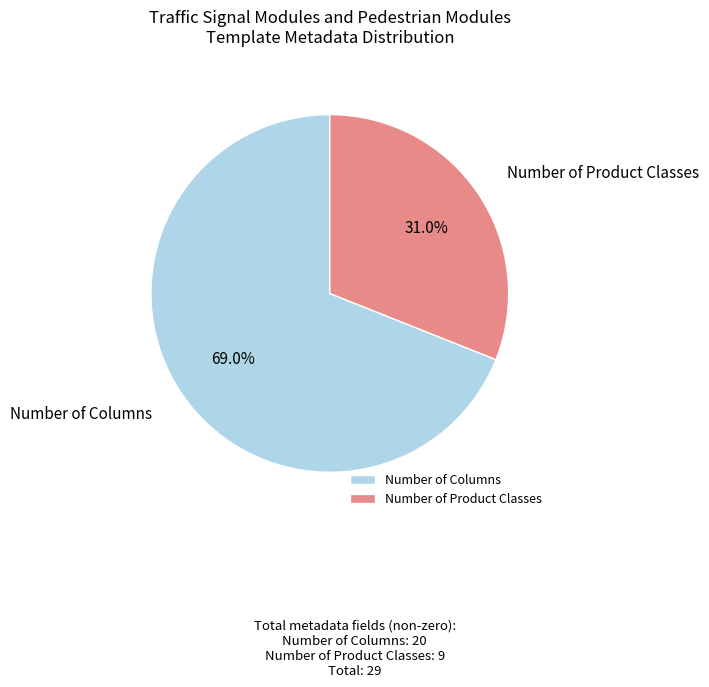

Rank the categories by value from highest to lowest.

Number of Columns, Number of Product Classes